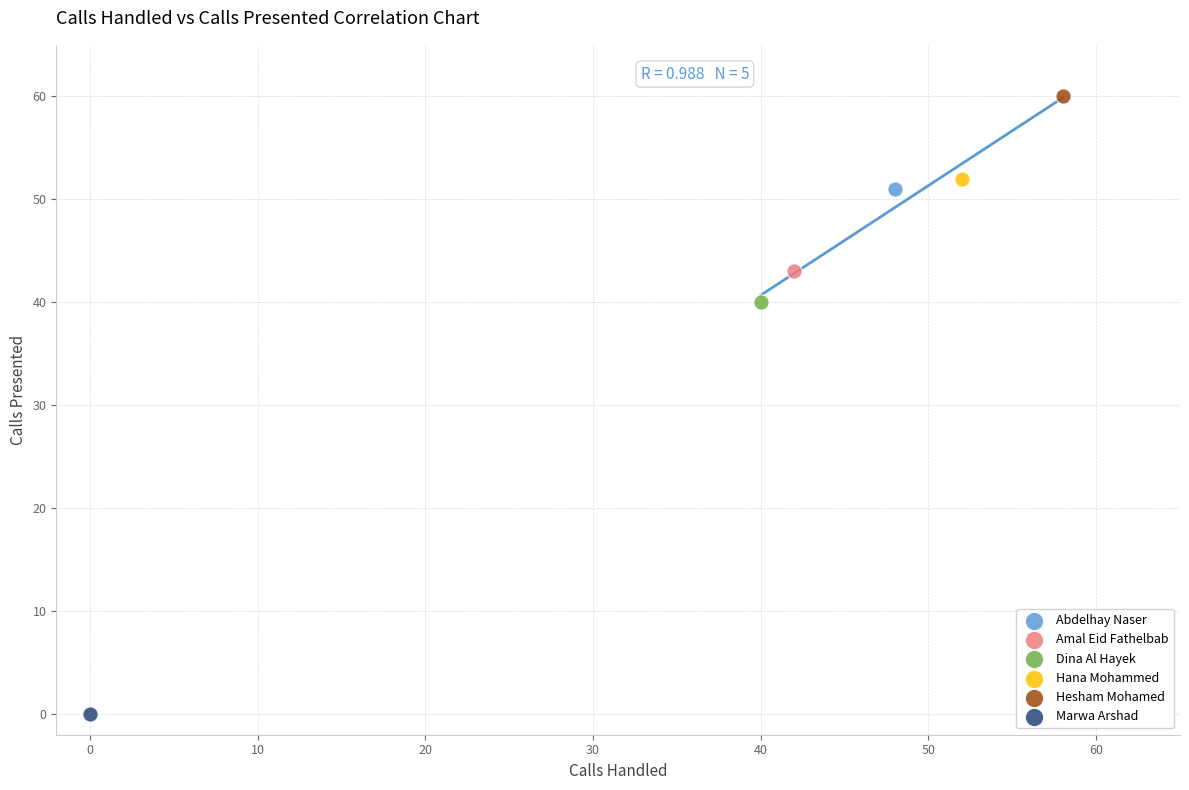

What are all the series names shown in the legend?

Abdelhay Naser, Amal Eid Fathelbab, Dina Al Hayek, Hana Mohammed, Hesham Mohamed, Marwa Arshad